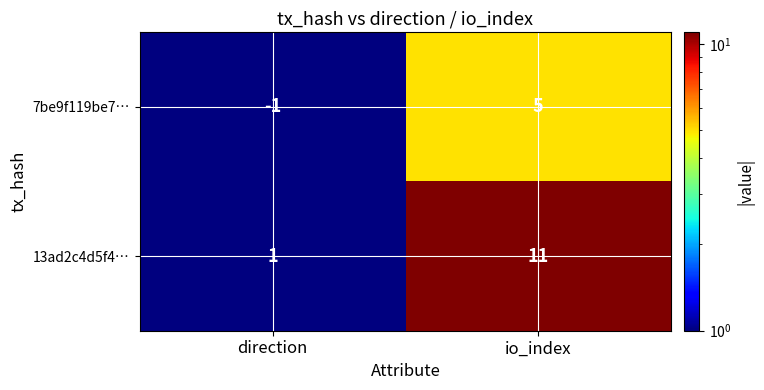

Rank the series at direction from lowest to highest value.

7be9f119be7…, 13ad2c4d5f4…